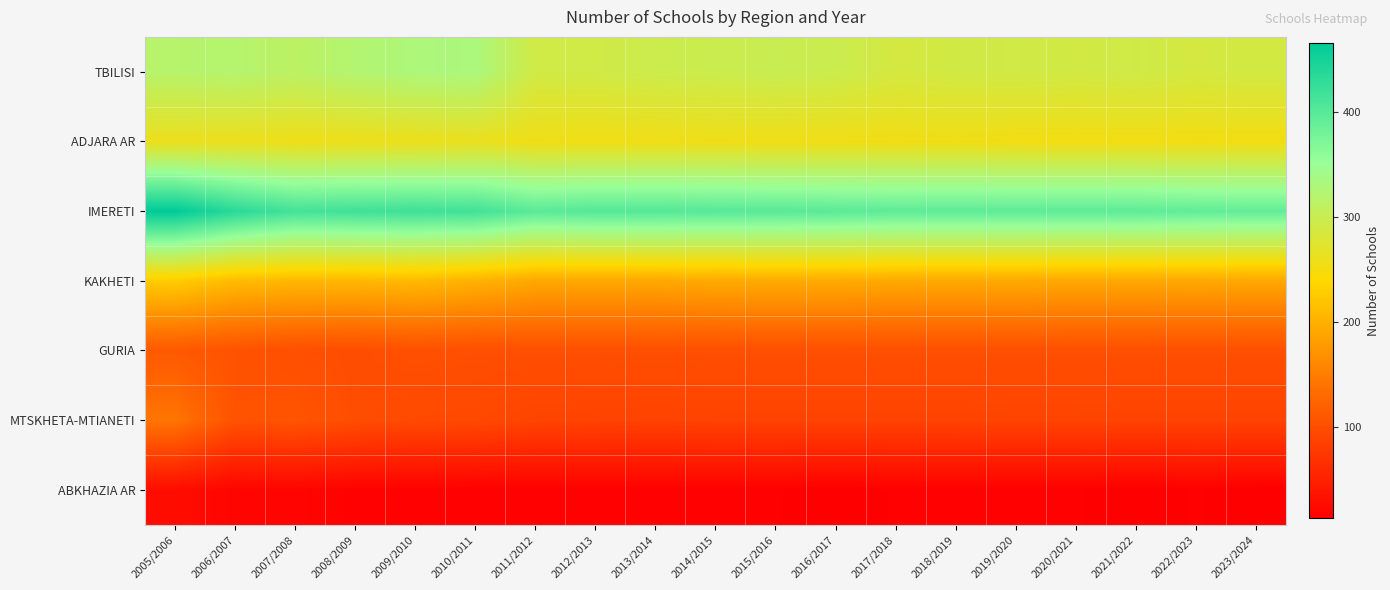

Which series has the largest total across all categories?

IMERETI